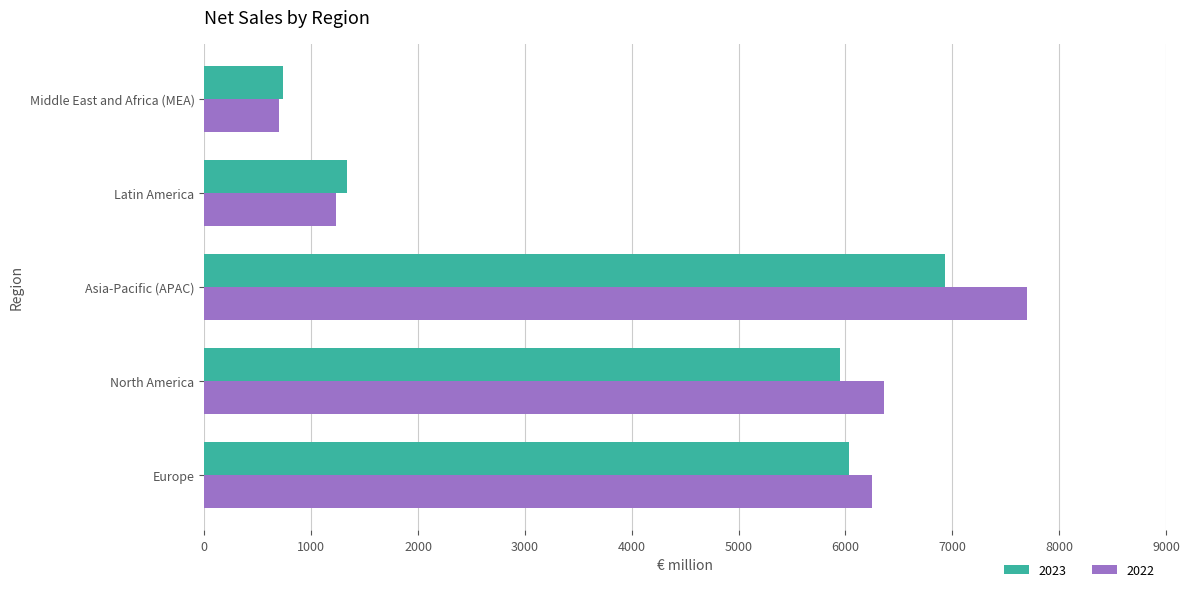

Rank the categories by 2022 value from highest to lowest.

Asia-Pacific (APAC), North America, Europe, Latin America, Middle East and Africa (MEA)